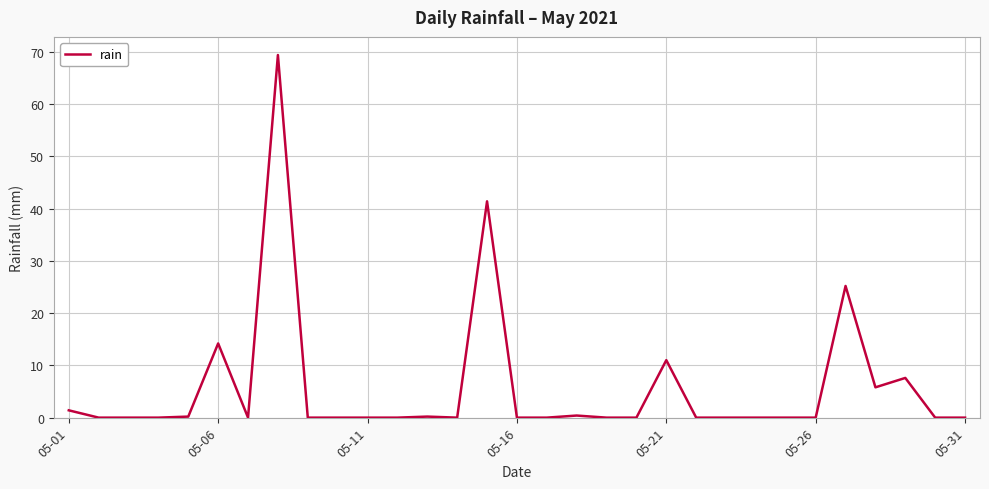

What is the greatest value displayed?

69.4